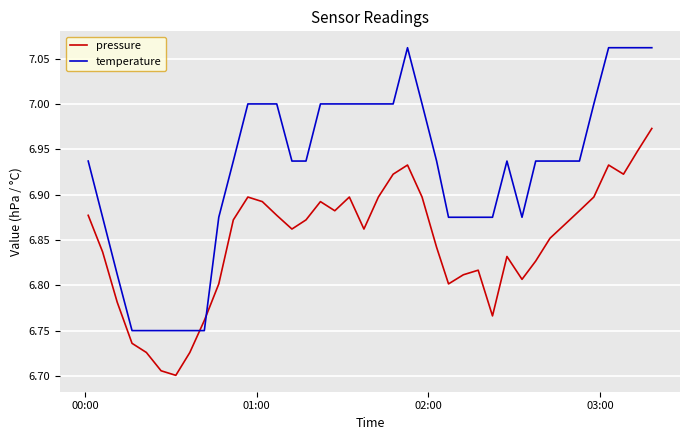

How many intersections are there between pressure and temperature?

2